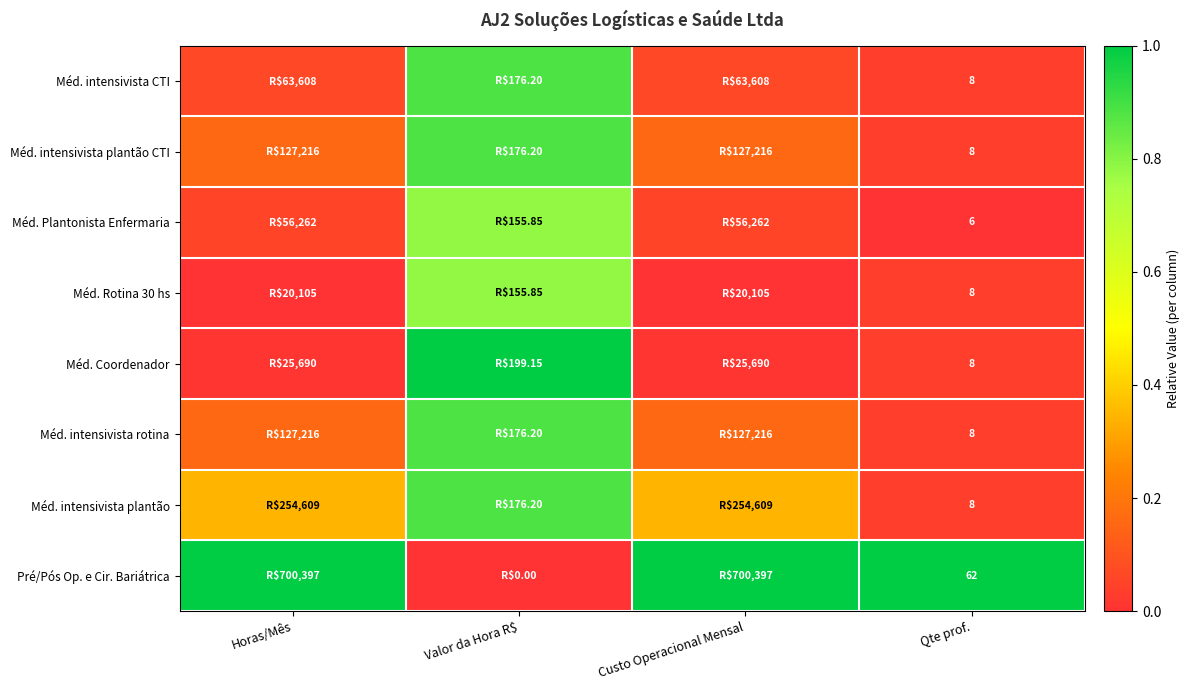

True or false: Méd. Rotina 30 hs has a value of 1.2 at Valor da Hora R$.

False